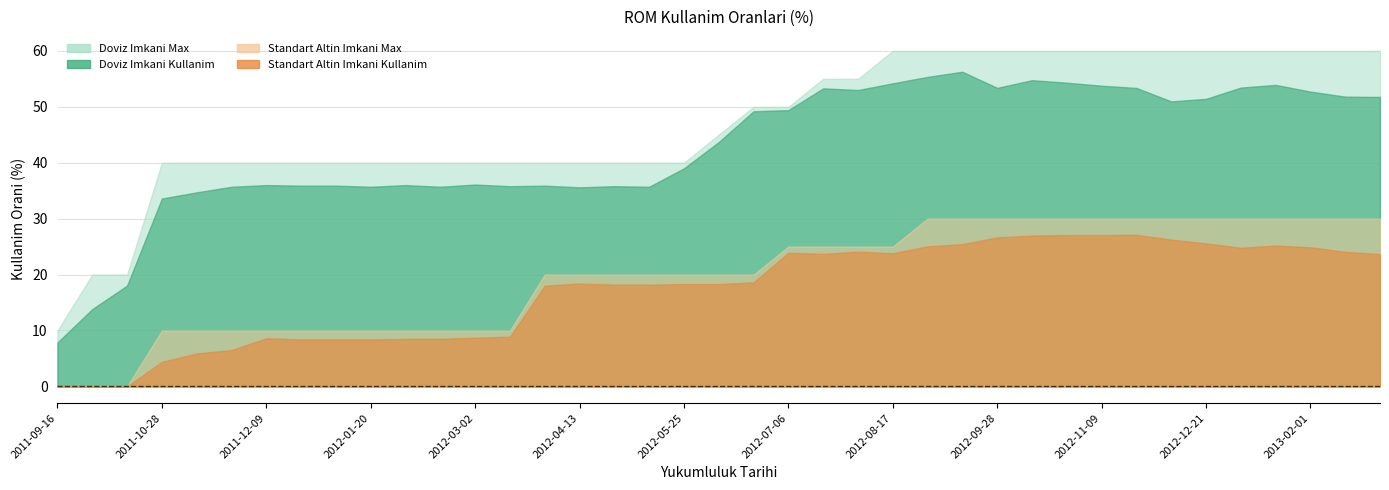

Reading left to right, list all the values displayed in this chart.

Doviz Imkani Max: 10.0	20.0	20.0	40.0	40.0	40.0	40.0	40.0	40.0	40.0	40.0	40.0	40.0	40.0	40.0	40.0	40.0	40.0	40.0	45.0	50.0	50.0	55.0	55.0	60.0	60.0	60.0	60.0	60.0	60.0	60.0	60.0	60.0	60.0	60.0	60.0	60.0	60.0	60.0
Doviz Imkani Kullanim: 7.9	13.8	18.0	33.6	34.7	35.7	36.0	35.9	35.9	35.7	36.0	35.7	36.1	35.8	35.9	35.6	35.8	35.7	39.0	43.7	49.2	49.4	53.3	53.0	54.2	55.4	56.3	53.4	54.8	54.3	53.8	53.4	51.0	51.4	53.4	53.9	52.7	51.8	51.8
Standart Altin Imkani Max: 0.0	0.0	0.0	10.0	10.0	10.0	10.0	10.0	10.0	10.0	10.0	10.0	10.0	10.0	20.0	20.0	20.0	20.0	20.0	20.0	20.0	25.0	25.0	25.0	25.0	30.0	30.0	30.0	30.0	30.0	30.0	30.0	30.0	30.0	30.0	30.0	30.0	30.0	30.0
Standart Altin Imkani Kullanim: 0.0	0.0	0.0	4.4	5.9	6.5	8.6	8.4	8.4	8.4	8.5	8.5	8.7	8.9	18.0	18.4	18.2	18.2	18.3	18.3	18.6	23.9	23.7	24.1	23.8	25.1	25.4	26.6	27.0	27.1	27.1	27.1	26.2	25.6	24.8	25.2	24.9	24.1	23.7